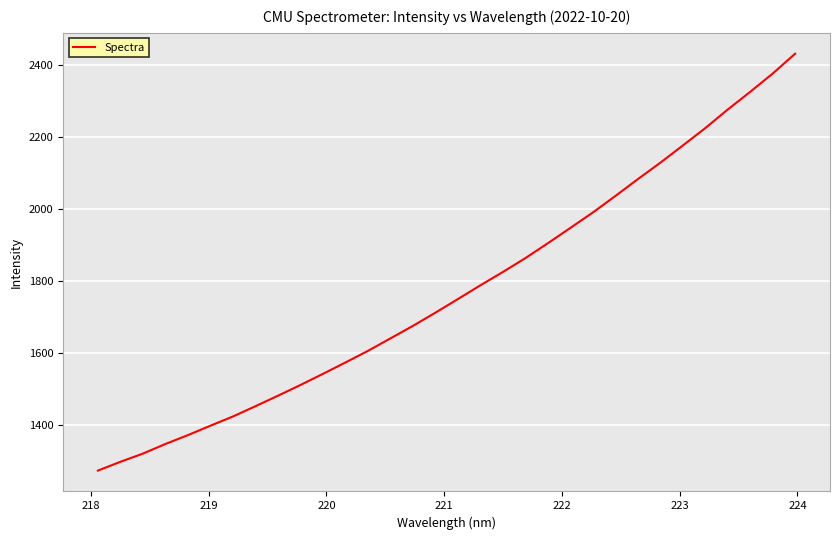

What is the minimum value shown in the chart?

1273.2